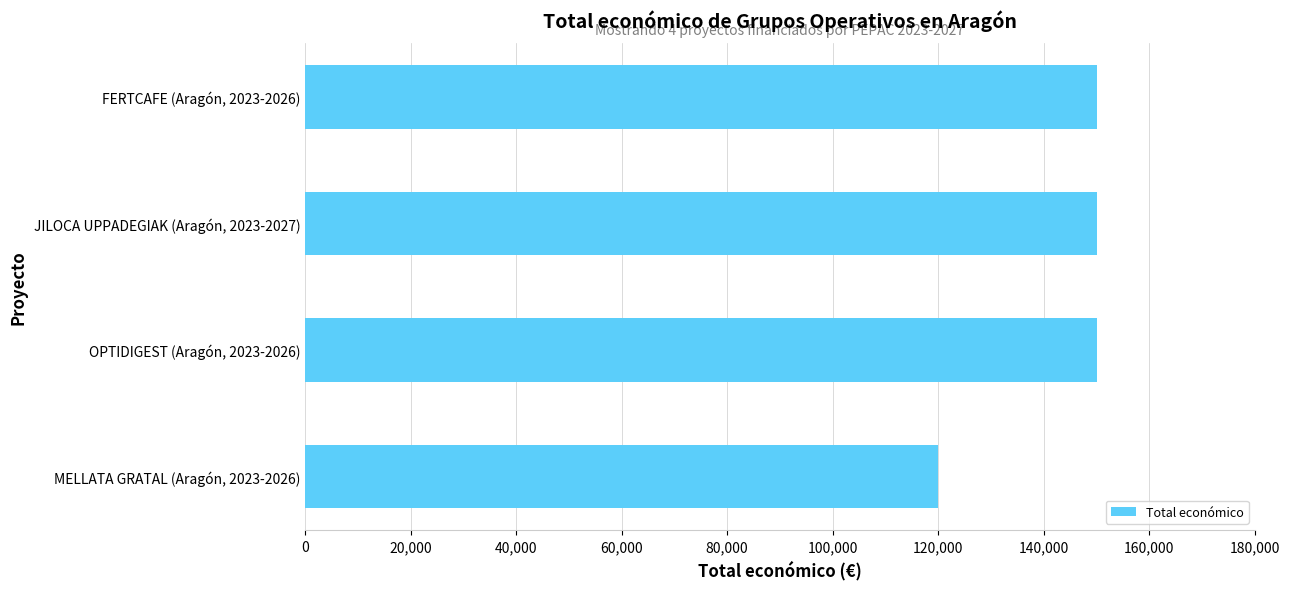

Does the chart contain any negative values?

No